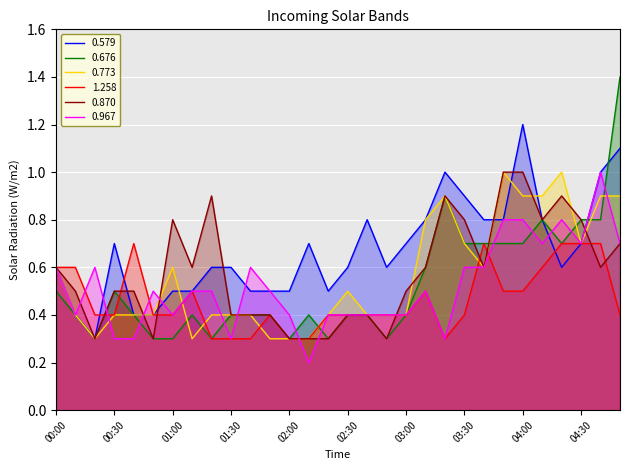

How many 0.870 values are between 0 and 1?

30